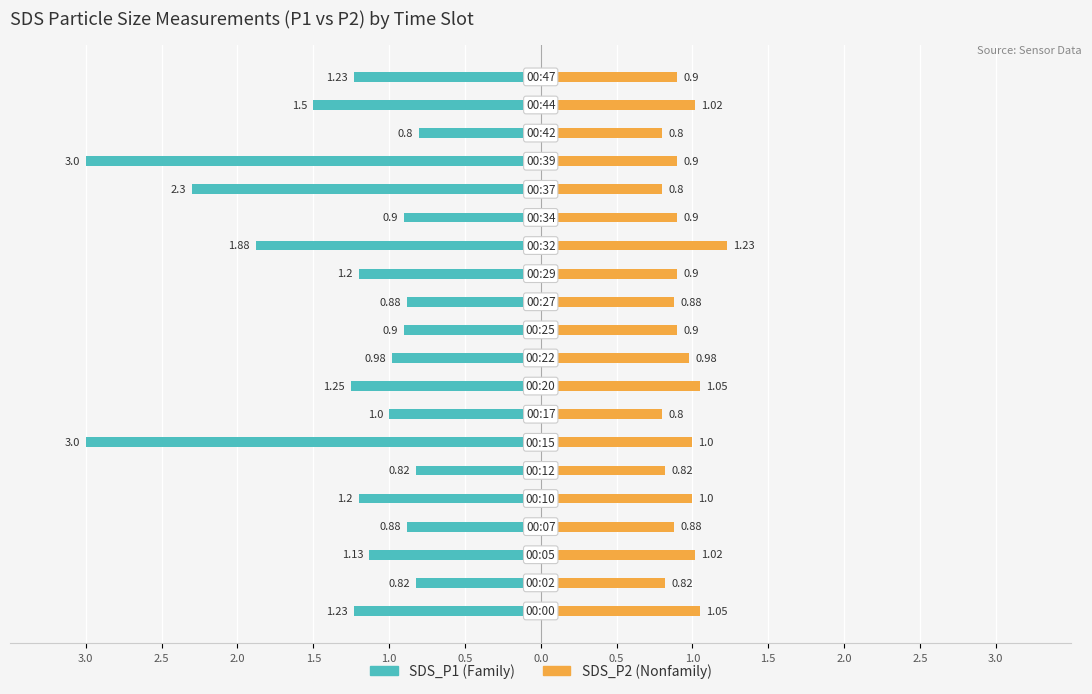

Which has a higher value, 2.5 or 1.5?

2.5